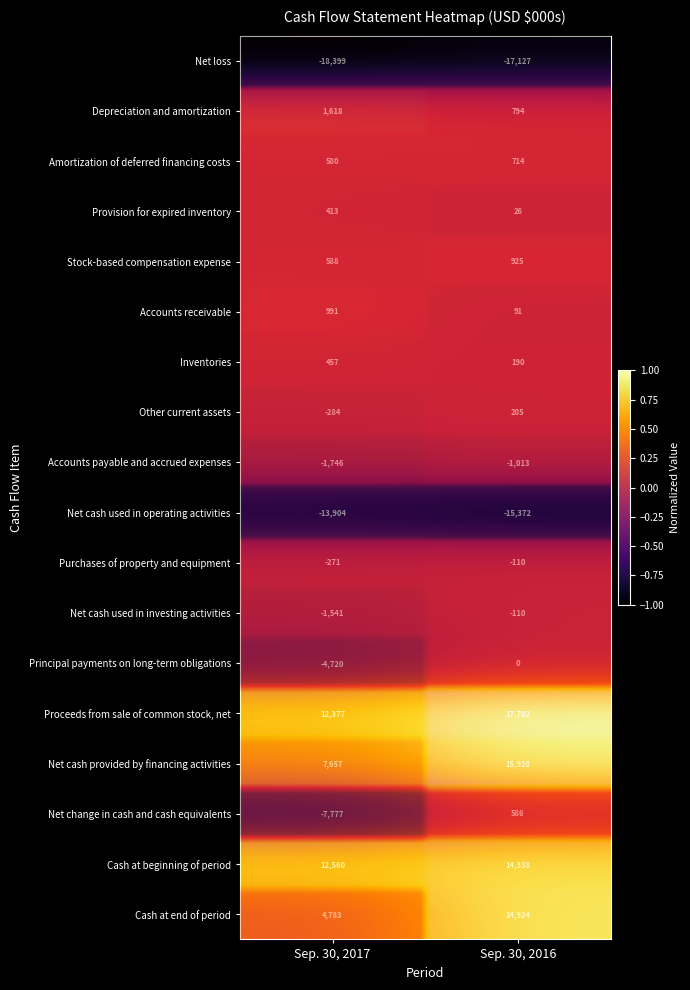

Which series has the widest spread of values?

Cash at end of period